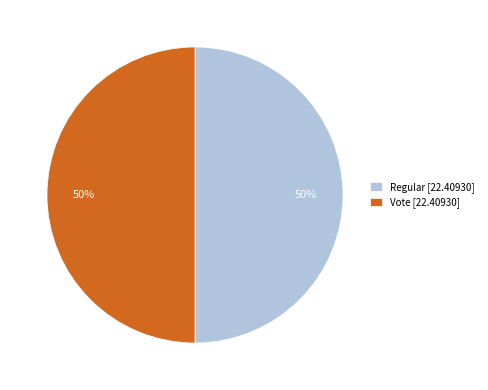

True or false: Vote [22.40930] accounts for 50% of the total.

True